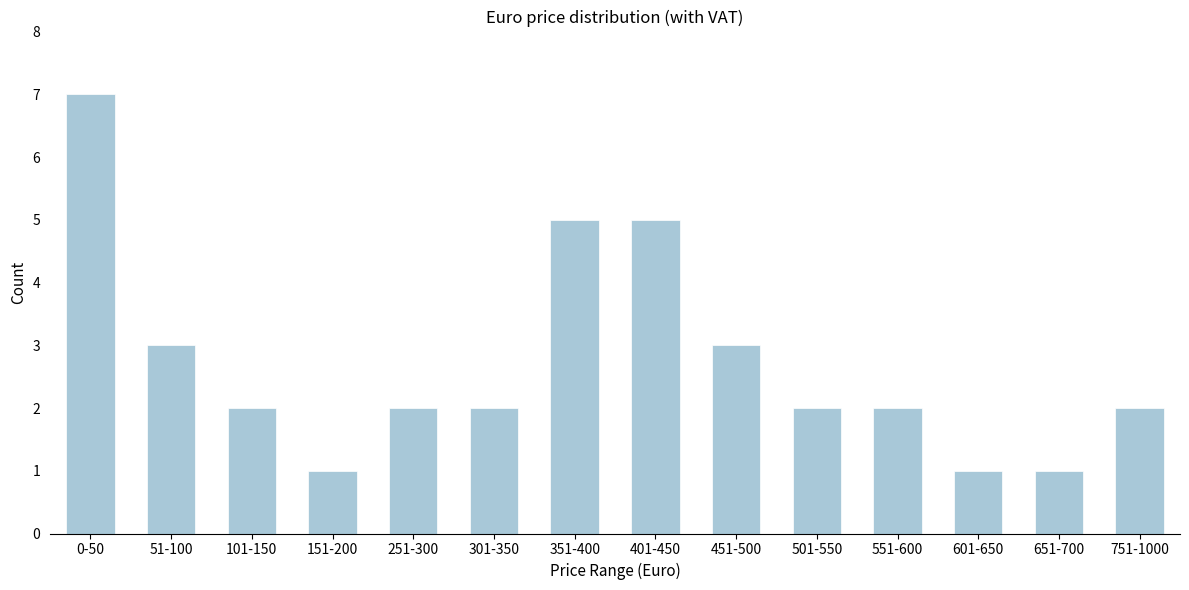

Reading right to left, list all the values displayed in this chart.

751-1000=2	651-700=1	601-650=1	551-600=2	501-550=2	451-500=3	401-450=5	351-400=5	301-350=2	251-300=2	151-200=1	101-150=2	51-100=3	0-50=7